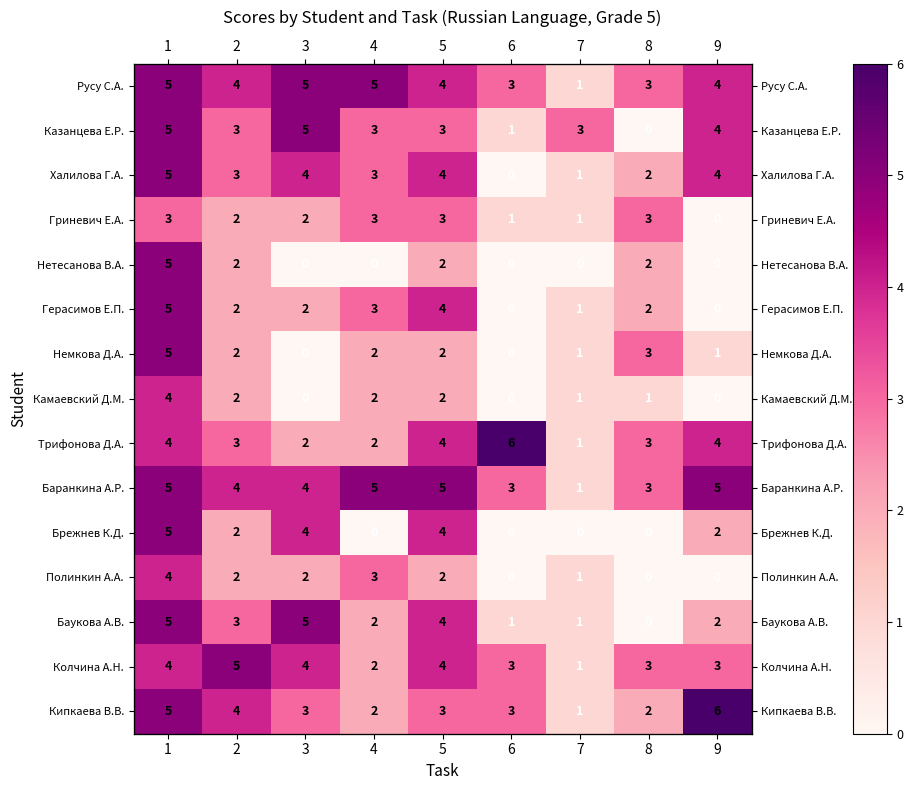

Read the Герасимов Е.П. value at 2.

2